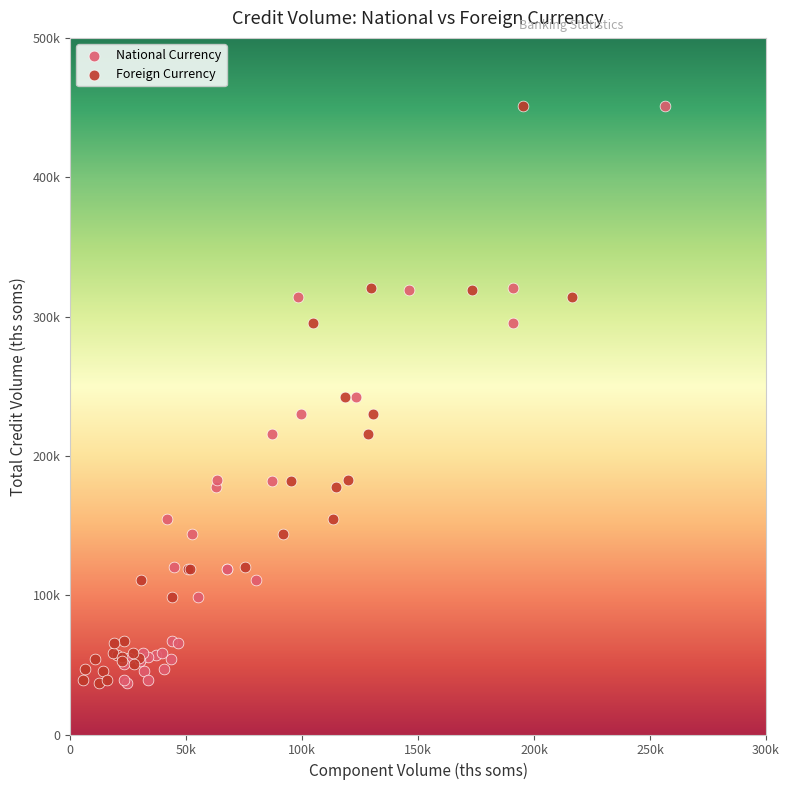

What are all the series names shown in the legend?

National Currency, Foreign Currency